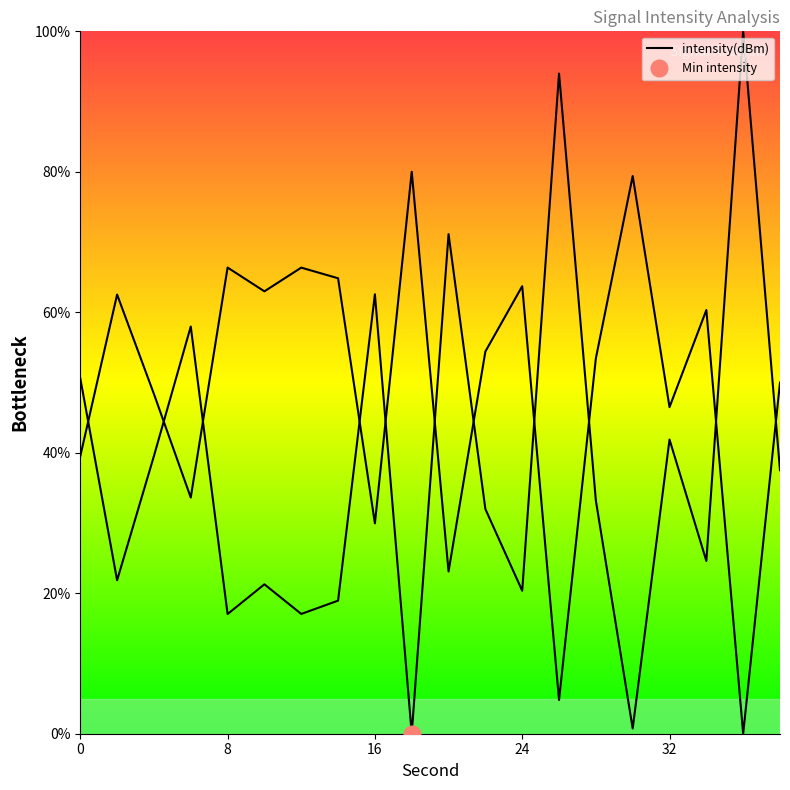

True or false: there are more than 0 points higher than both neighbors.

True